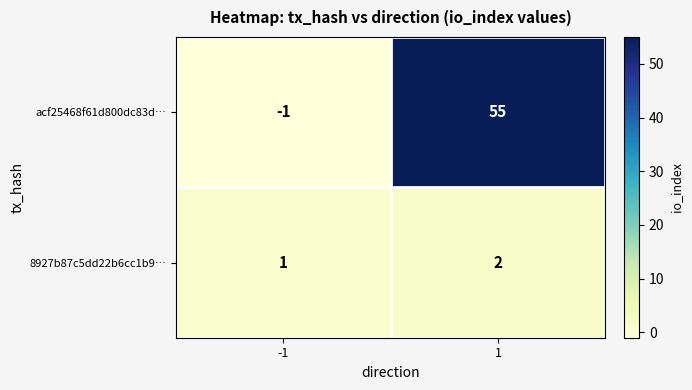

Rank the series by their maximum value, from lowest to highest.

8927b87c5dd22b6cc1b9…, acf25468f61d800dc83d…